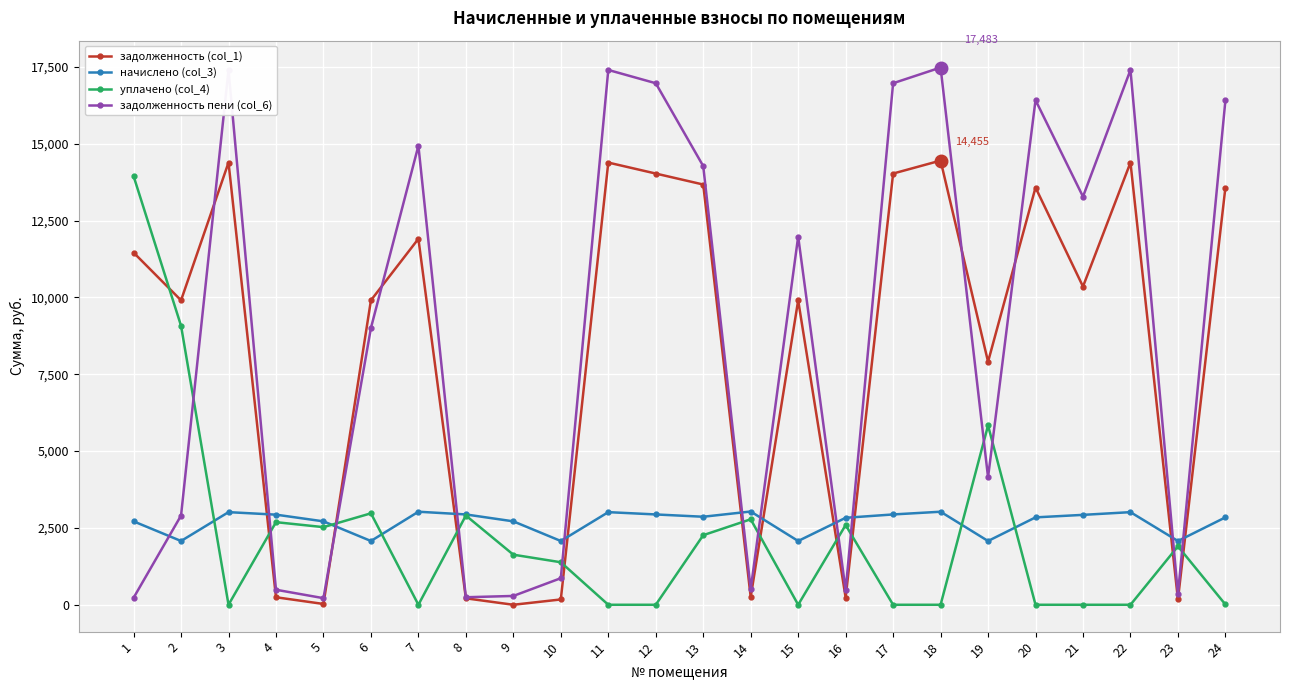

How many intersections are there between начислено (col_3) and задолженность (col_1)?

10